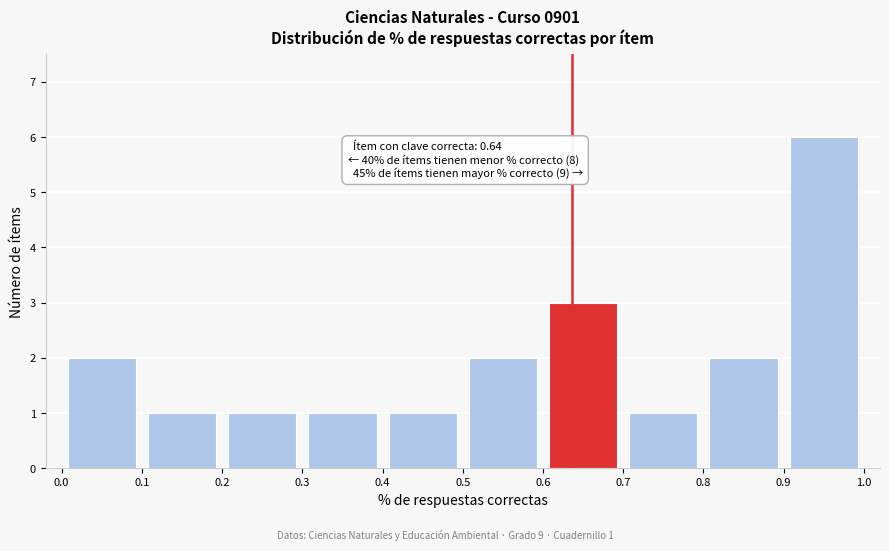

Over which range of the x-axis is the bar tallest?

0.9 to 1.0